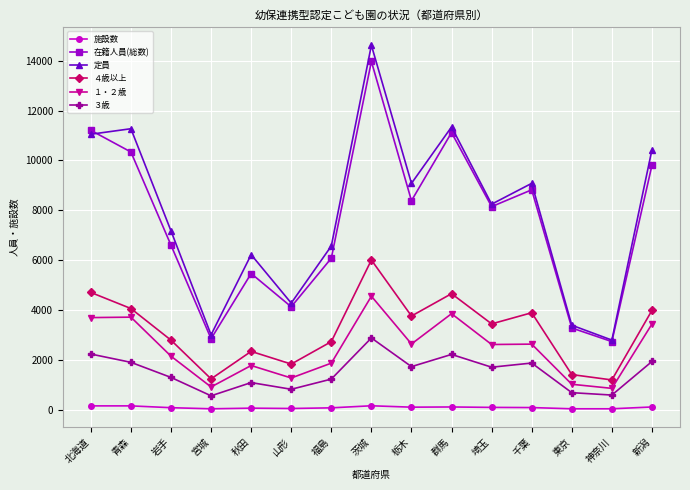

Between 千葉 and 新潟, which series saw the biggest shift?

定員